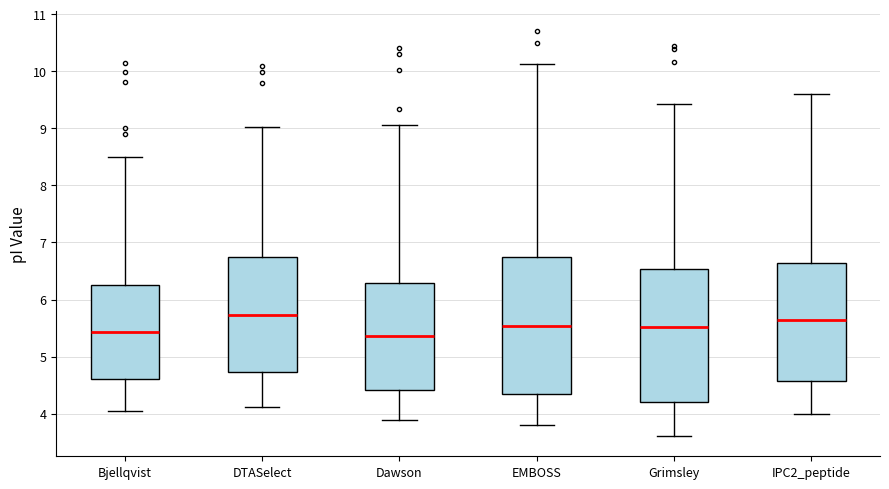

Reading left to right, read every box against the y-axis: the position of its median line, the range the box covers, and the ends of its whiskers. The values are not printed on the chart, so give them approximately, as read against the axis.

Bjellqvist: median 5.4, box 4.6 to 6.3, whiskers 4.0 to 8.5
DTASelect: median 5.7, box 4.7 to 6.7, whiskers 4.1 to 9.0
Dawson: median 5.4, box 4.4 to 6.3, whiskers 3.9 to 9.1
EMBOSS: median 5.5, box 4.3 to 6.7, whiskers 3.8 to 10.1
Grimsley: median 5.5, box 4.2 to 6.5, whiskers 3.6 to 9.4
IPC2_peptide: median 5.6, box 4.6 to 6.6, whiskers 4.0 to 9.6